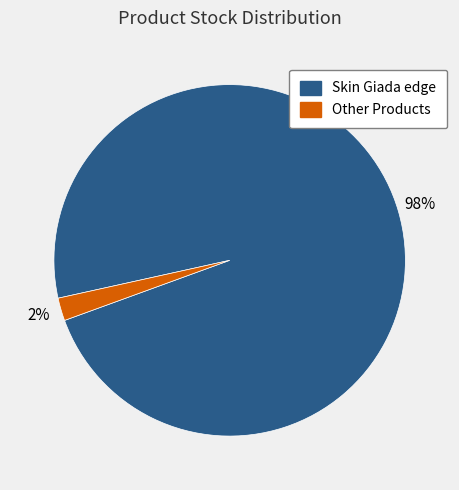

Is there any slice that represents more than half of the pie?

Yes